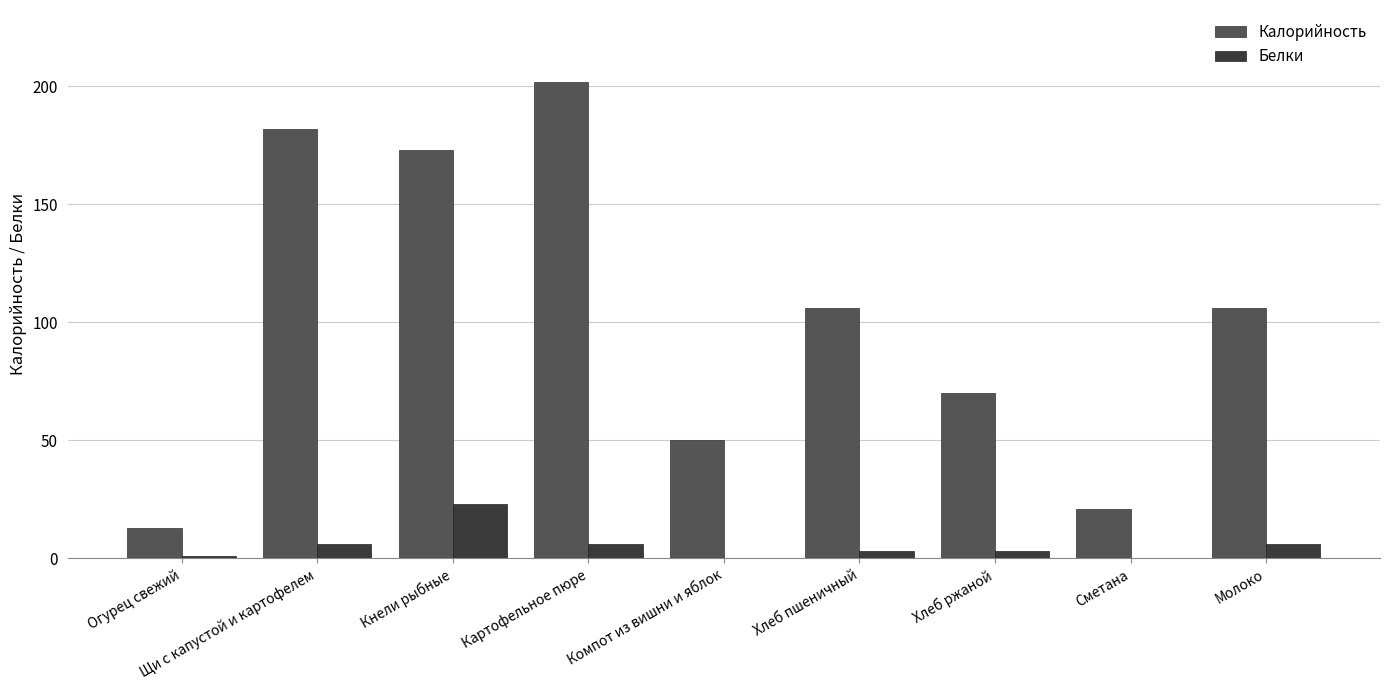

True or false: Калорийность has a value of 240 at Кнели рыбные.

False